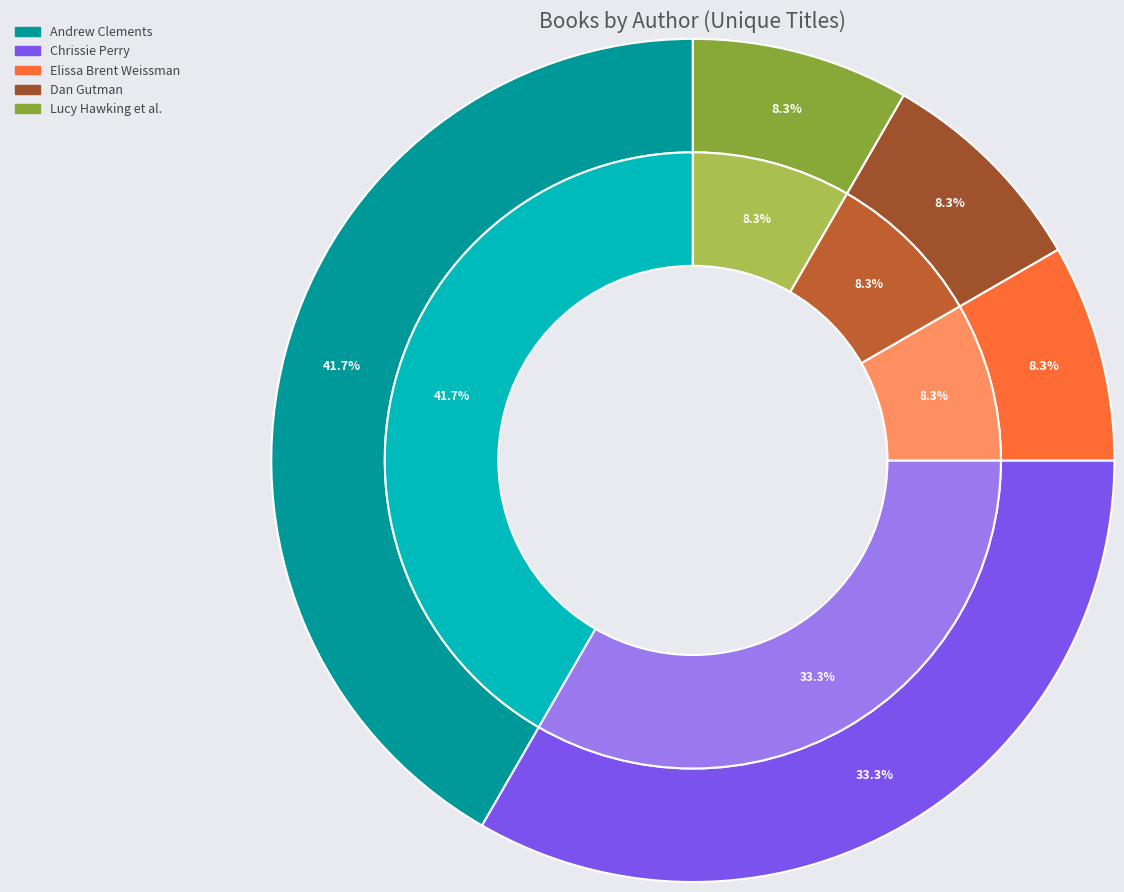

To the nearest percent, what is the average slice percentage?

20%